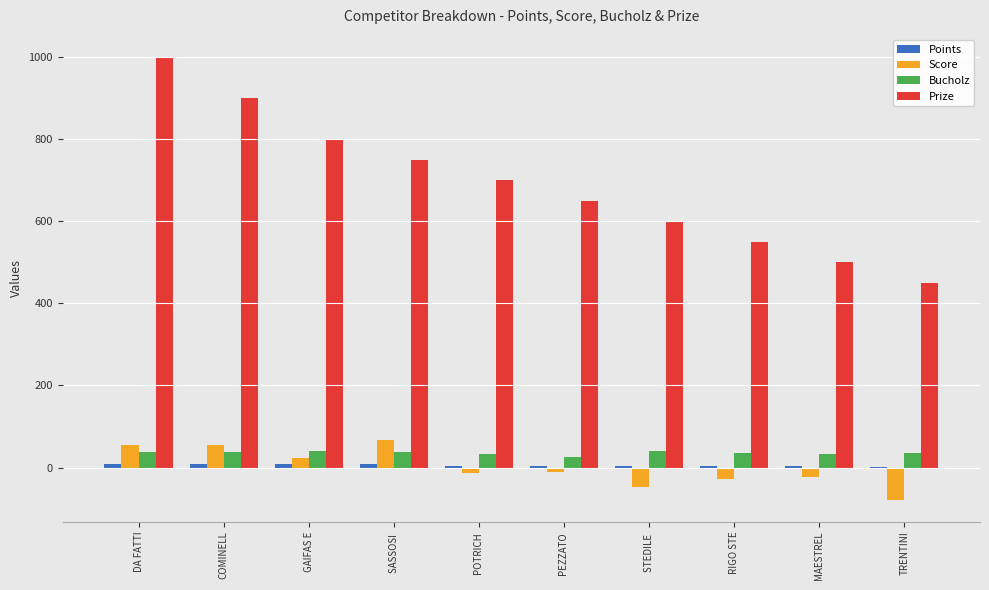

Is the value of Score at SASSOSI  greater than the value of Bucholz at DA FATTI?

Yes